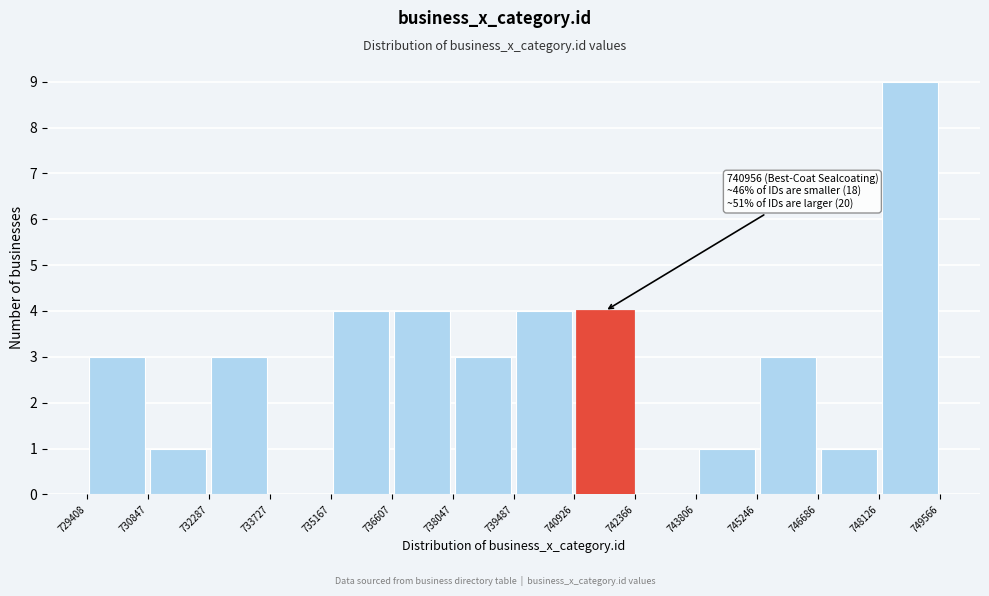

Which range on the x-axis has the tallest bar?

748126 to 749566